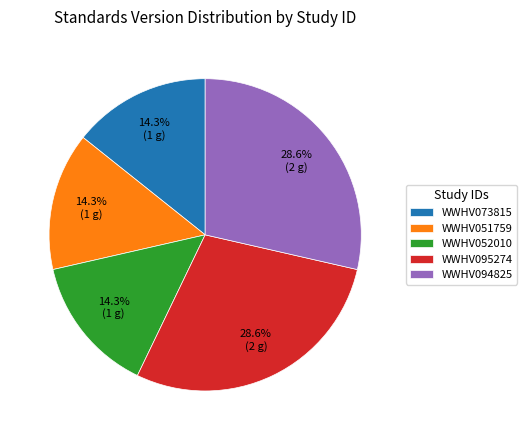

Is WWHV094825 the majority of the pie?

No